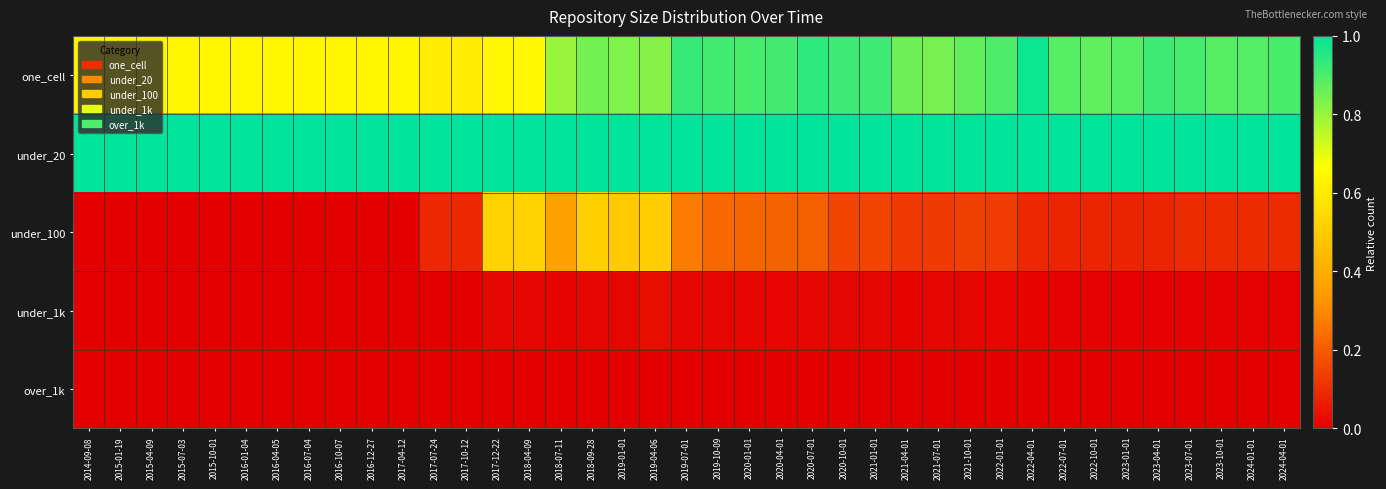

Reading left to right, extract all data points from this chart.

one_cell: 2014-09-08=0.6	2015-01-19=0.6	2015-04-09=0.6	2015-07-03=0.6	2015-10-01=0.6	2016-01-04=0.6	2016-04-05=0.6	2016-07-04=0.6	2016-10-07=0.6	2016-12-27=0.6	2017-04-12=0.6	2017-07-24=0.6	2017-10-12=0.6	2017-12-22=0.6	2018-04-09=0.6	2018-07-11=0.8	2018-09-28=0.8	2019-01-01=0.8	2019-04-06=0.8	2019-07-01=0.9	2019-10-09=0.9	2020-01-01=0.9	2020-04-01=0.9	2020-07-01=0.9	2020-10-01=0.9	2021-01-01=0.9	2021-04-01=0.9	2021-07-01=0.8	2021-10-01=0.9	2022-01-01=0.9	2022-04-01=1.0	2022-07-01=0.9	2022-10-01=0.9	2023-01-01=0.9	2023-04-01=0.9	2023-07-01=0.9	2023-10-01=0.9	2024-01-01=0.9	2024-04-01=0.9
under_20: 2014-09-08=1.0	2015-01-19=1.0	2015-04-09=1.0	2015-07-03=1.0	2015-10-01=1.0	2016-01-04=1.0	2016-04-05=1.0	2016-07-04=1.0	2016-10-07=1.0	2016-12-27=1.0	2017-04-12=1.0	2017-07-24=1.0	2017-10-12=1.0	2017-12-22=1.0	2018-04-09=1.0	2018-07-11=1.0	2018-09-28=1.0	2019-01-01=1.0	2019-04-06=1.0	2019-07-01=1.0	2019-10-09=1.0	2020-01-01=1.0	2020-04-01=1.0	2020-07-01=1.0	2020-10-01=1.0	2021-01-01=1.0	2021-04-01=1.0	2021-07-01=1.0	2021-10-01=1.0	2022-01-01=1.0	2022-04-01=1.0	2022-07-01=1.0	2022-10-01=1.0	2023-01-01=1.0	2023-04-01=1.0	2023-07-01=1.0	2023-10-01=1.0	2024-01-01=1.0	2024-04-01=1.0
under_100: 2014-09-08=0.0	2015-01-19=0.0	2015-04-09=0.0	2015-07-03=0.0	2015-10-01=0.0	2016-01-04=0.0	2016-04-05=0.0	2016-07-04=0.0	2016-10-07=0.0	2016-12-27=0.0	2017-04-12=0.0	2017-07-24=0.1	2017-10-12=0.1	2017-12-22=0.5	2018-04-09=0.5	2018-07-11=0.4	2018-09-28=0.5	2019-01-01=0.5	2019-04-06=0.5	2019-07-01=0.3	2019-10-09=0.2	2020-01-01=0.2	2020-04-01=0.2	2020-07-01=0.2	2020-10-01=0.1	2021-01-01=0.1	2021-04-01=0.1	2021-07-01=0.1	2021-10-01=0.1	2022-01-01=0.1	2022-04-01=0.1	2022-07-01=0.1	2022-10-01=0.1	2023-01-01=0.1	2023-04-01=0.1	2023-07-01=0.1	2023-10-01=0.1	2024-01-01=0.1	2024-04-01=0.1
under_1k: 2014-09-08=0.0	2015-01-19=0.0	2015-04-09=0.0	2015-07-03=0.0	2015-10-01=0.0	2016-01-04=0.0	2016-04-05=0.0	2016-07-04=0.0	2016-10-07=0.0	2016-12-27=0.0	2017-04-12=0.0	2017-07-24=0.0	2017-10-12=0.0	2017-12-22=0.0	2018-04-09=0.0	2018-07-11=0.0	2018-09-28=0.0	2019-01-01=0.0	2019-04-06=0.0	2019-07-01=0.0	2019-10-09=0.0	2020-01-01=0.0	2020-04-01=0.0	2020-07-01=0.0	2020-10-01=0.0	2021-01-01=0.0	2021-04-01=0.0	2021-07-01=0.0	2021-10-01=0.0	2022-01-01=0.0	2022-04-01=0.0	2022-07-01=0.0	2022-10-01=0.0	2023-01-01=0.0	2023-04-01=0.0	2023-07-01=0.0	2023-10-01=0.0	2024-01-01=0.0	2024-04-01=0.0
over_1k: 2014-09-08=0.0	2015-01-19=0.0	2015-04-09=0.0	2015-07-03=0.0	2015-10-01=0.0	2016-01-04=0.0	2016-04-05=0.0	2016-07-04=0.0	2016-10-07=0.0	2016-12-27=0.0	2017-04-12=0.0	2017-07-24=0.0	2017-10-12=0.0	2017-12-22=0.0	2018-04-09=0.0	2018-07-11=0.0	2018-09-28=0.0	2019-01-01=0.0	2019-04-06=0.0	2019-07-01=0.0	2019-10-09=0.0	2020-01-01=0.0	2020-04-01=0.0	2020-07-01=0.0	2020-10-01=0.0	2021-01-01=0.0	2021-04-01=0.0	2021-07-01=0.0	2021-10-01=0.0	2022-01-01=0.0	2022-04-01=0.0	2022-07-01=0.0	2022-10-01=0.0	2023-01-01=0.0	2023-04-01=0.0	2023-07-01=0.0	2023-10-01=0.0	2024-01-01=0.0	2024-04-01=0.0